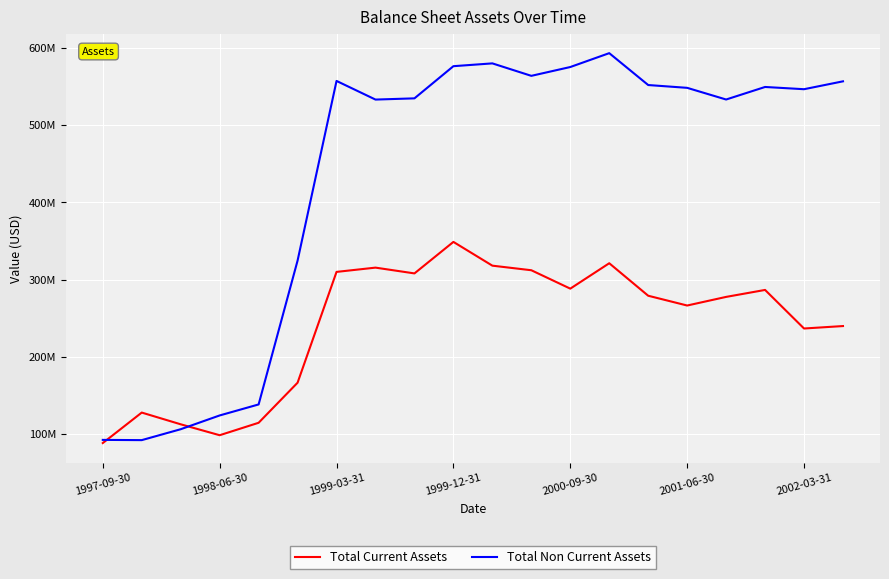

What is the sum of all Total Non Current Assets values?

8674355000